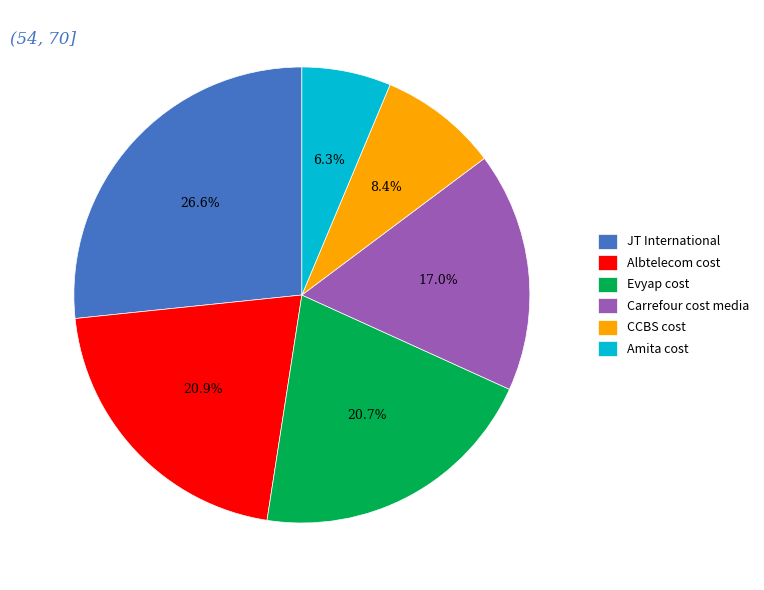

How many segments does this pie chart have?

6